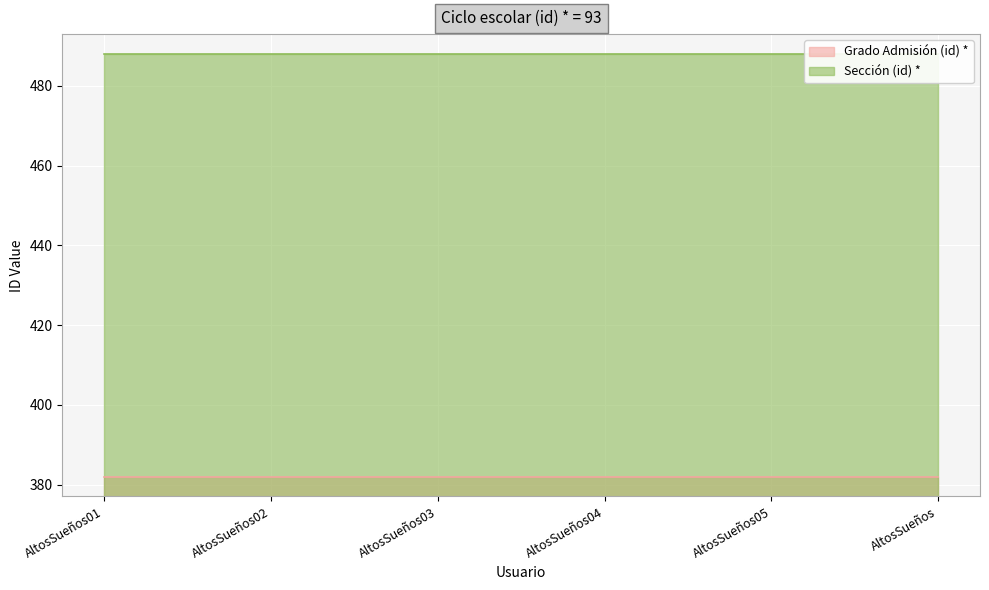

Count the number of categories in the chart.

6